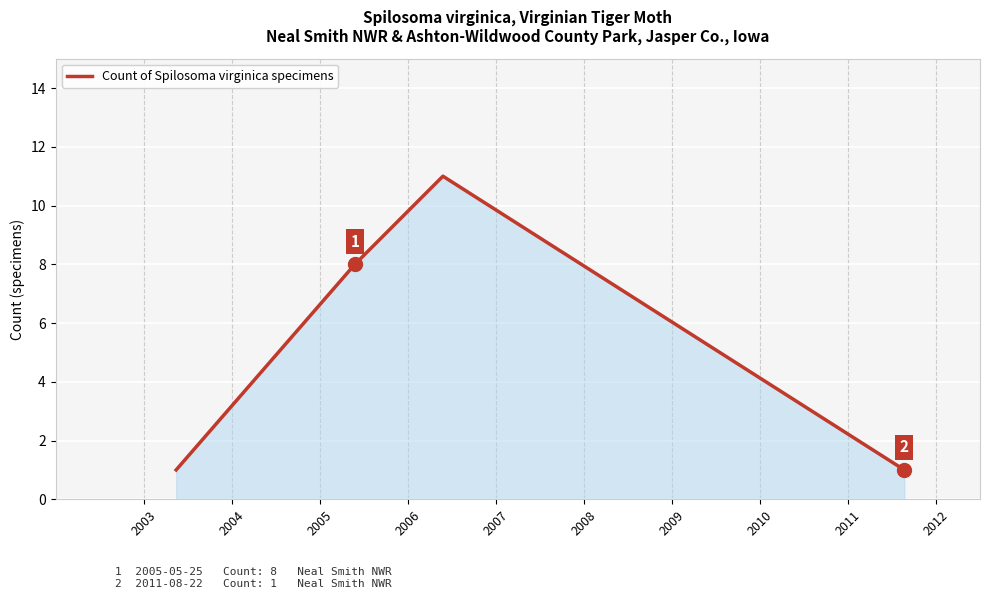

What is the greatest value displayed?

11